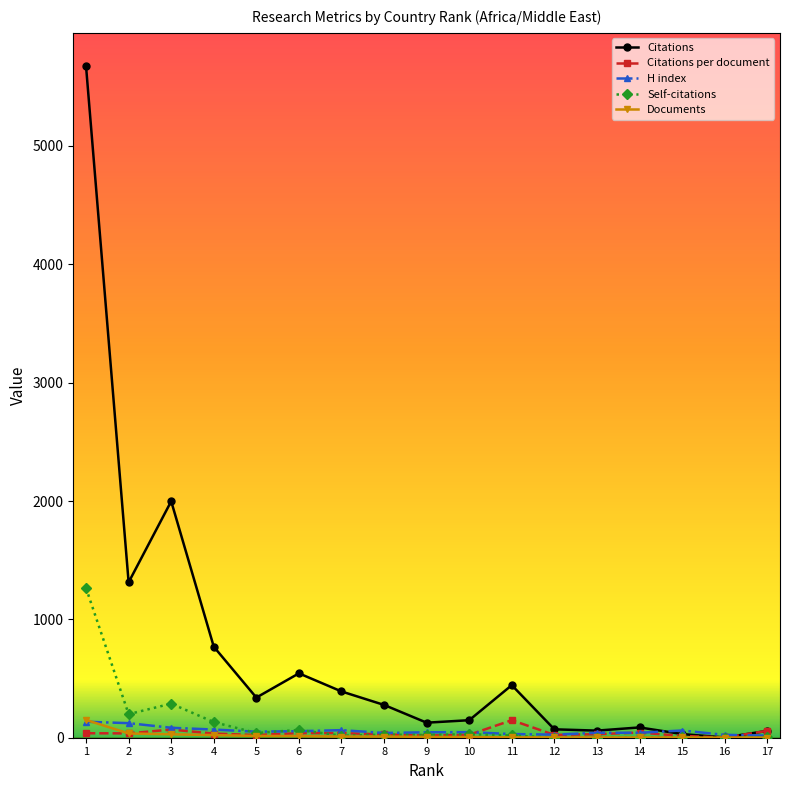

True or false: H index and Citations per document intersect in this chart.

True